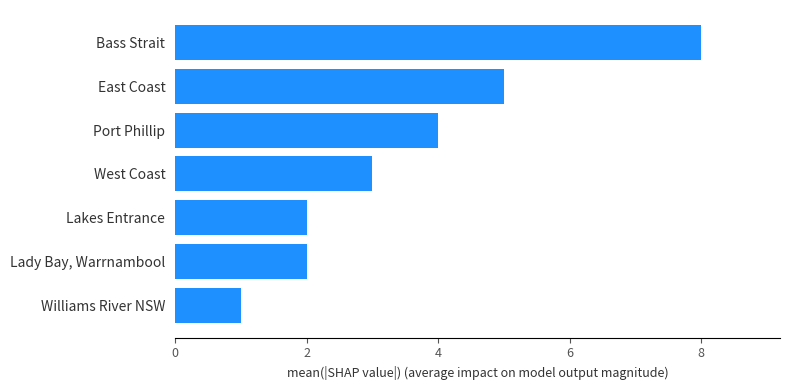

Count the values in the range 2 to 5.

5